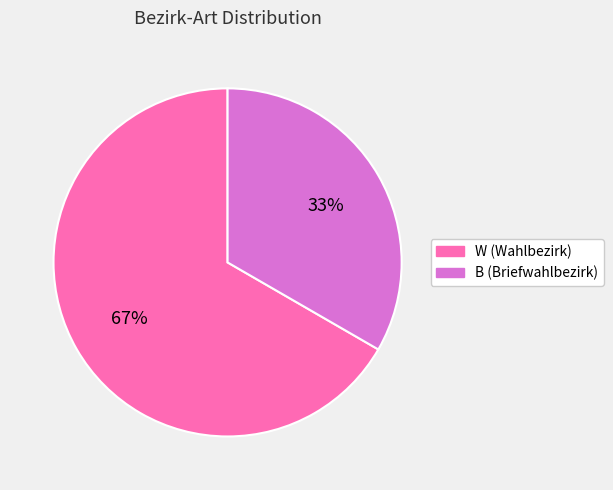

Is B the majority of the pie?

No